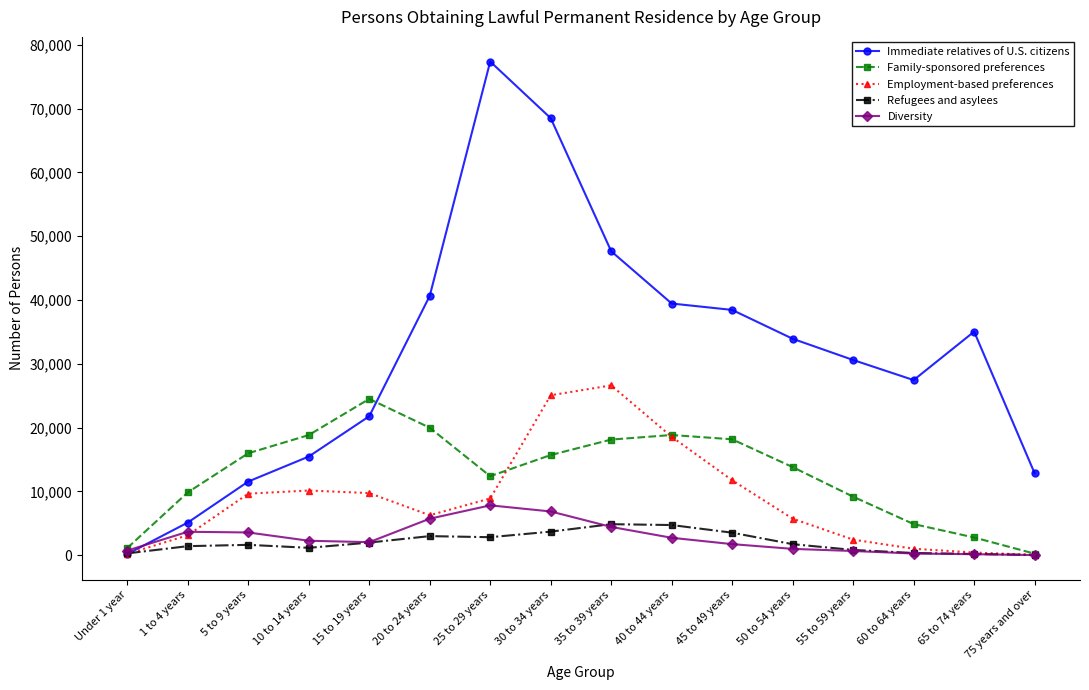

At which category is the sum across all series the highest?

30 to 34 years